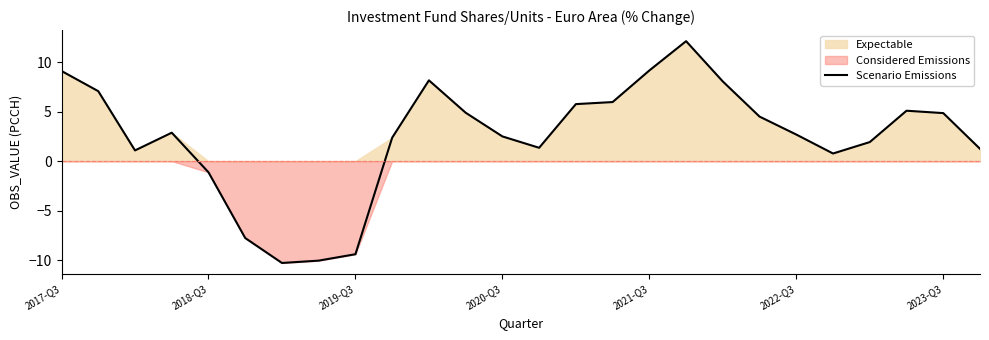

How many data points does each series have?

26